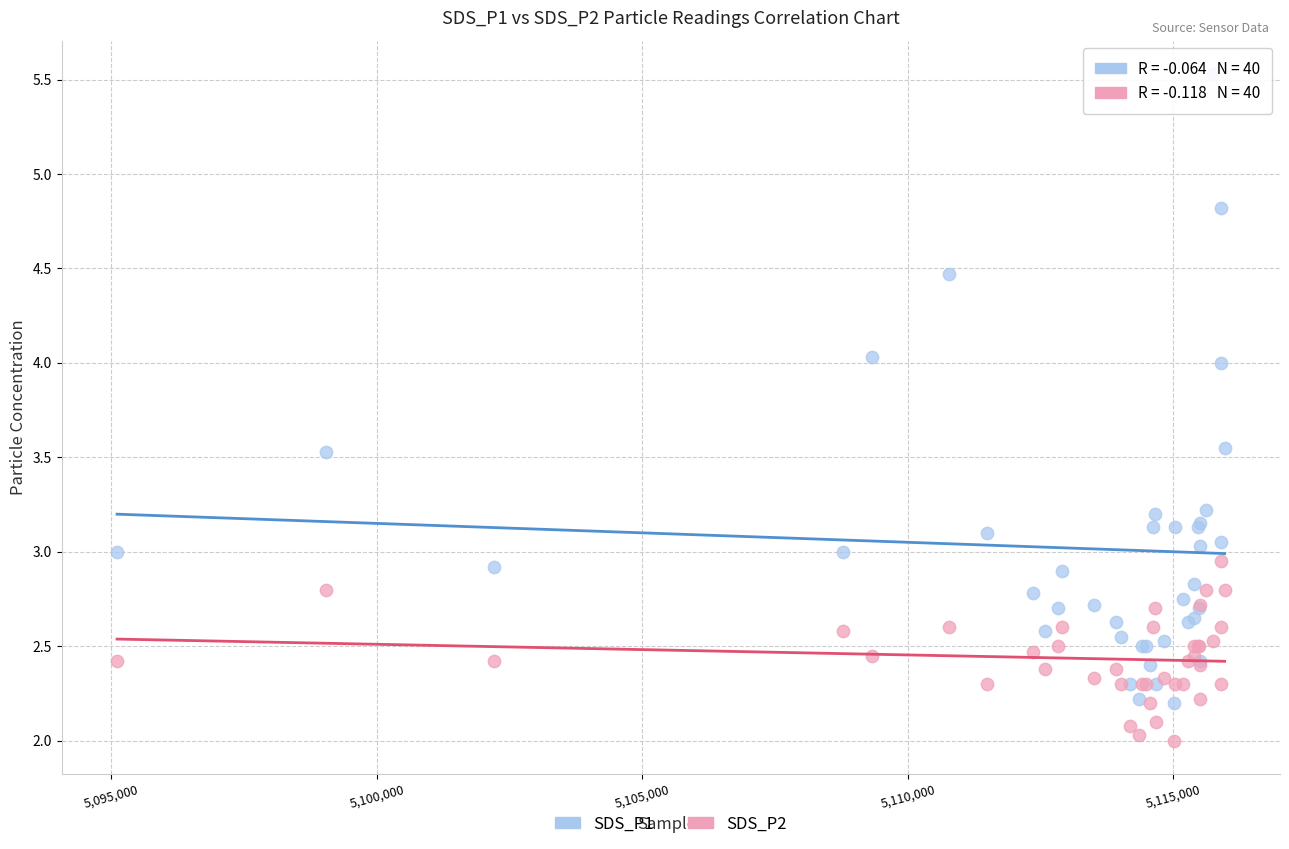

Which series reaches the maximum Y coordinate?

SDS_P1